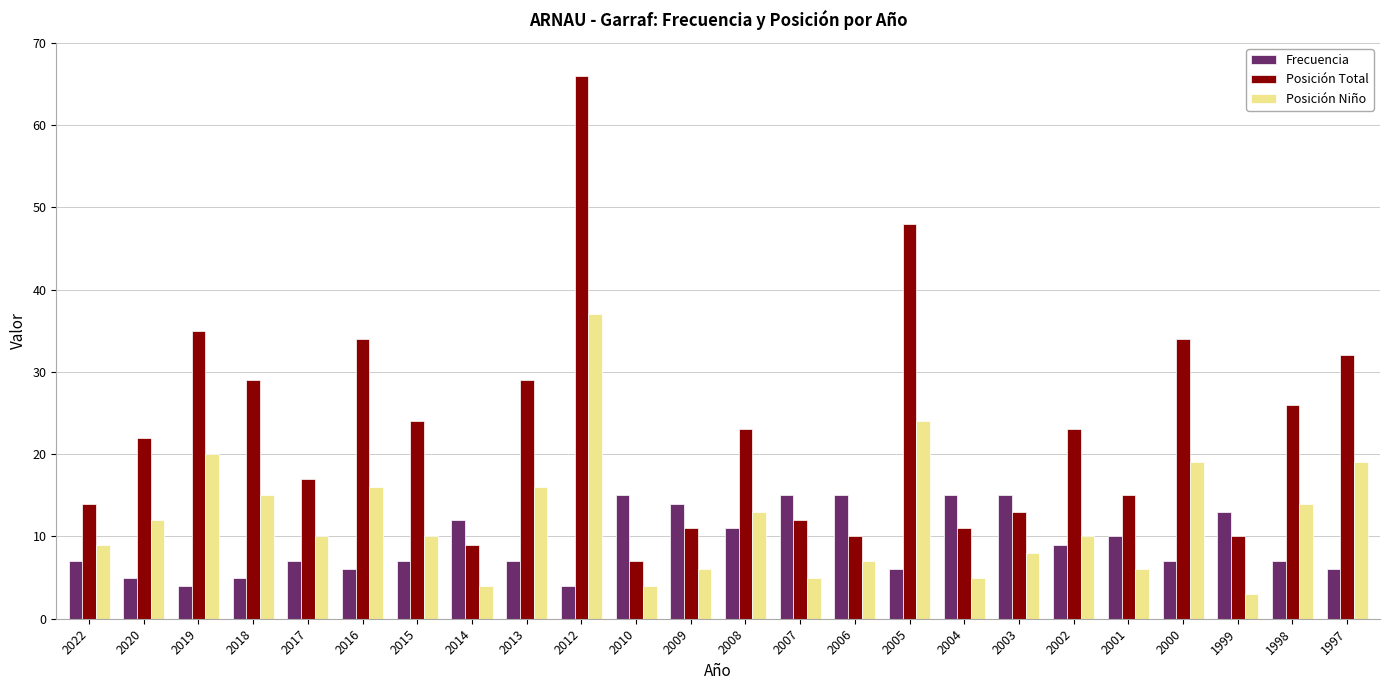

Reading left to right, extract all data points from this chart.

Frecuencia: 2022=7	2020=5	2019=4	2018=5	2017=7	2016=6	2015=7	2014=12	2013=7	2012=4	2010=15	2009=14	2008=11	2007=15	2006=15	2005=6	2004=15	2003=15	2002=9	2001=10	2000=7	1999=13	1998=7	1997=6
Posición Total: 2022=14	2020=22	2019=35	2018=29	2017=17	2016=34	2015=24	2014=9	2013=29	2012=66	2010=7	2009=11	2008=23	2007=12	2006=10	2005=48	2004=11	2003=13	2002=23	2001=15	2000=34	1999=10	1998=26	1997=32
Posición Niño: 2022=9	2020=12	2019=20	2018=15	2017=10	2016=16	2015=10	2014=4	2013=16	2012=37	2010=4	2009=6	2008=13	2007=5	2006=7	2005=24	2004=5	2003=8	2002=10	2001=6	2000=19	1999=3	1998=14	1997=19